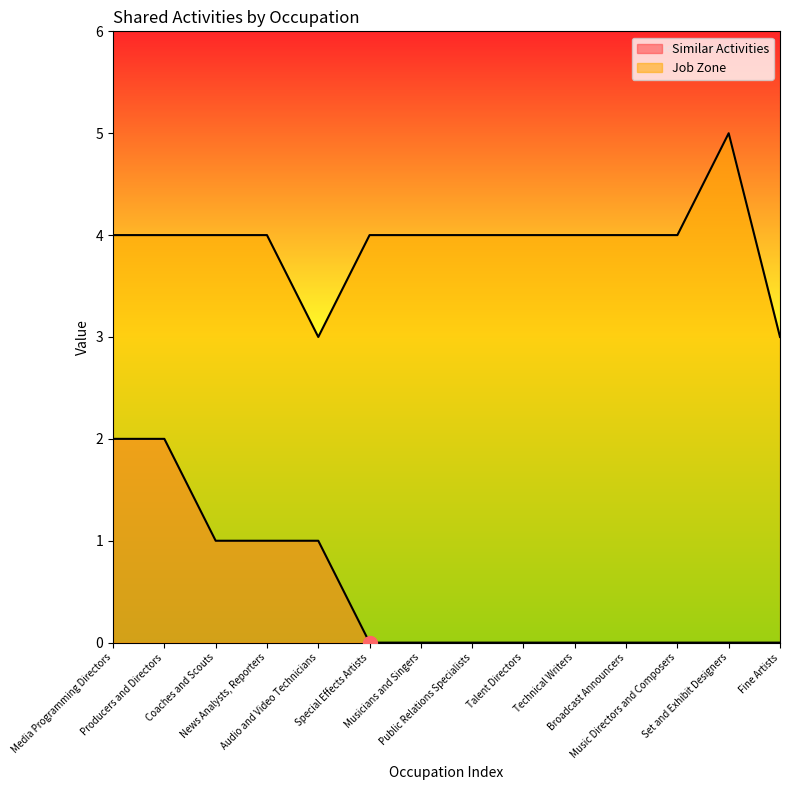

At which label does Job Zone reach its minimum?

Audio and Video Technicians